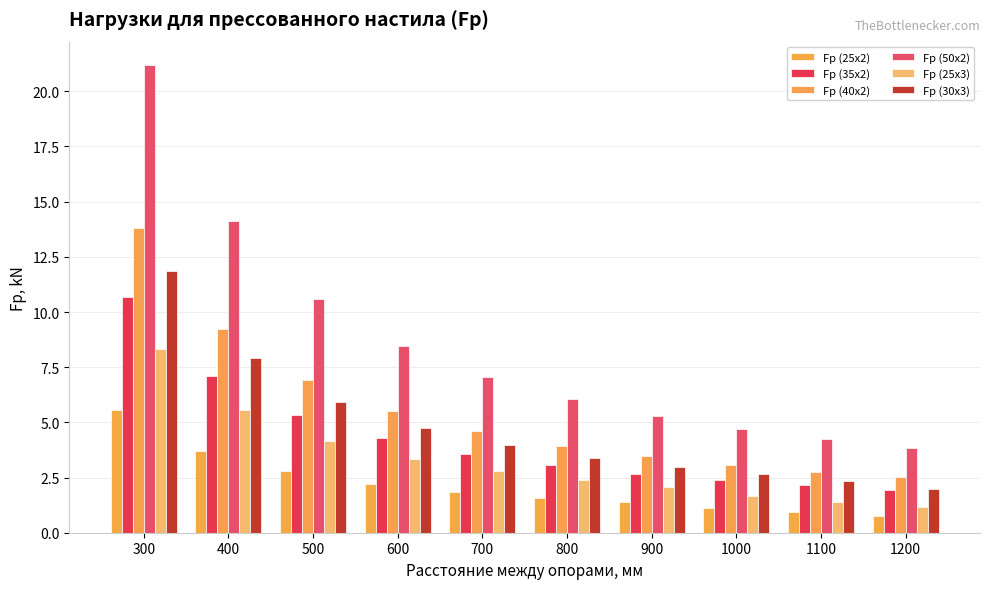

Which series changed the most between 500 and 600?

Fp (50x2)